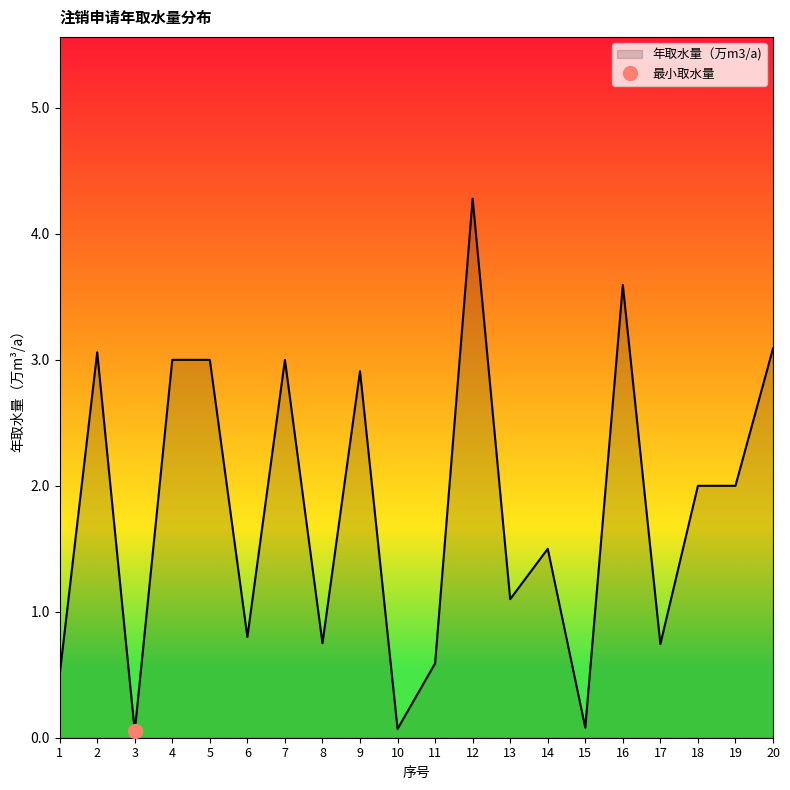

How many values exceed 2?

8